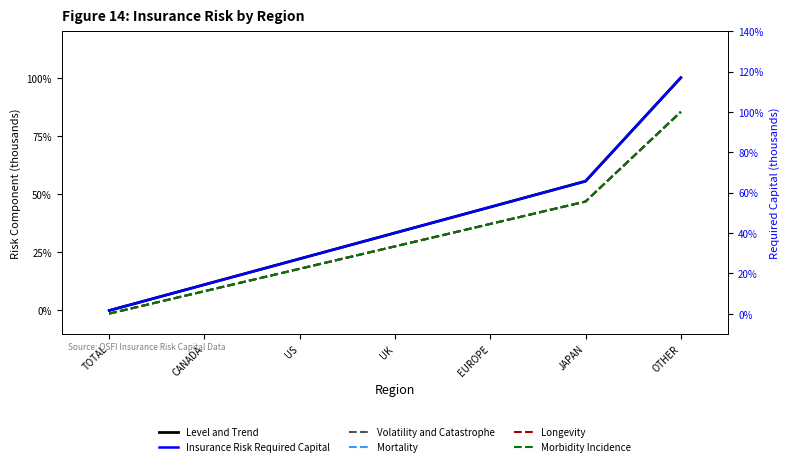

What is the difference between the second highest and minimum values in the Volatility and Catastrophe series?

55.6